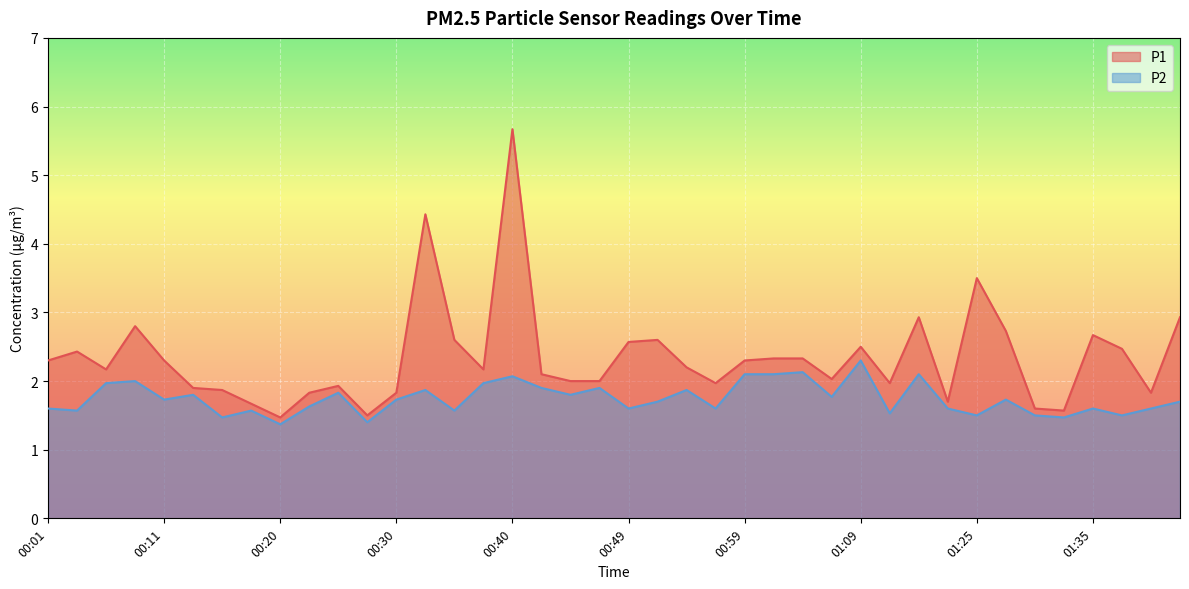

What is the difference between the maximum and minimum values in the P2 series?

0.9